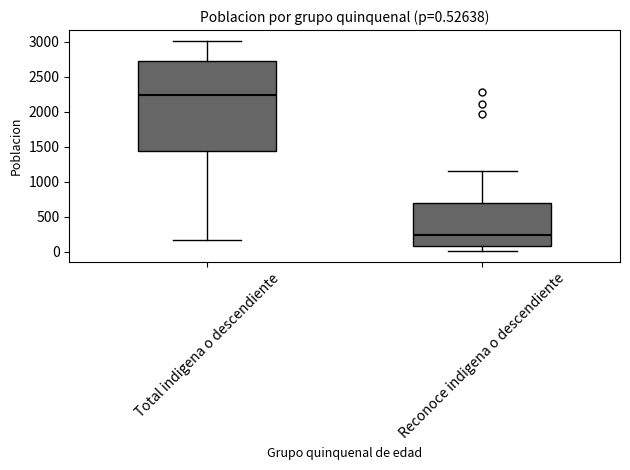

Which box is the tallest, from its lower edge to its upper edge?

Total indigena o descendiente